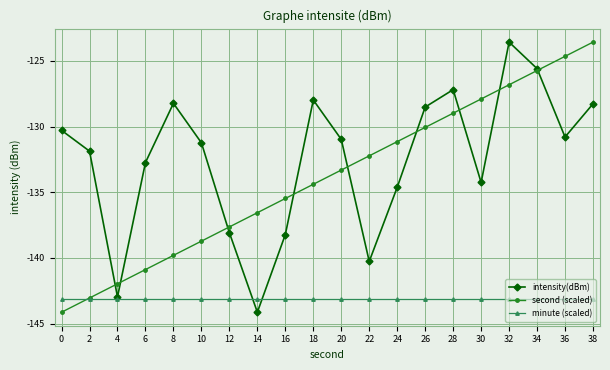

Count the number of data series in this chart.

3